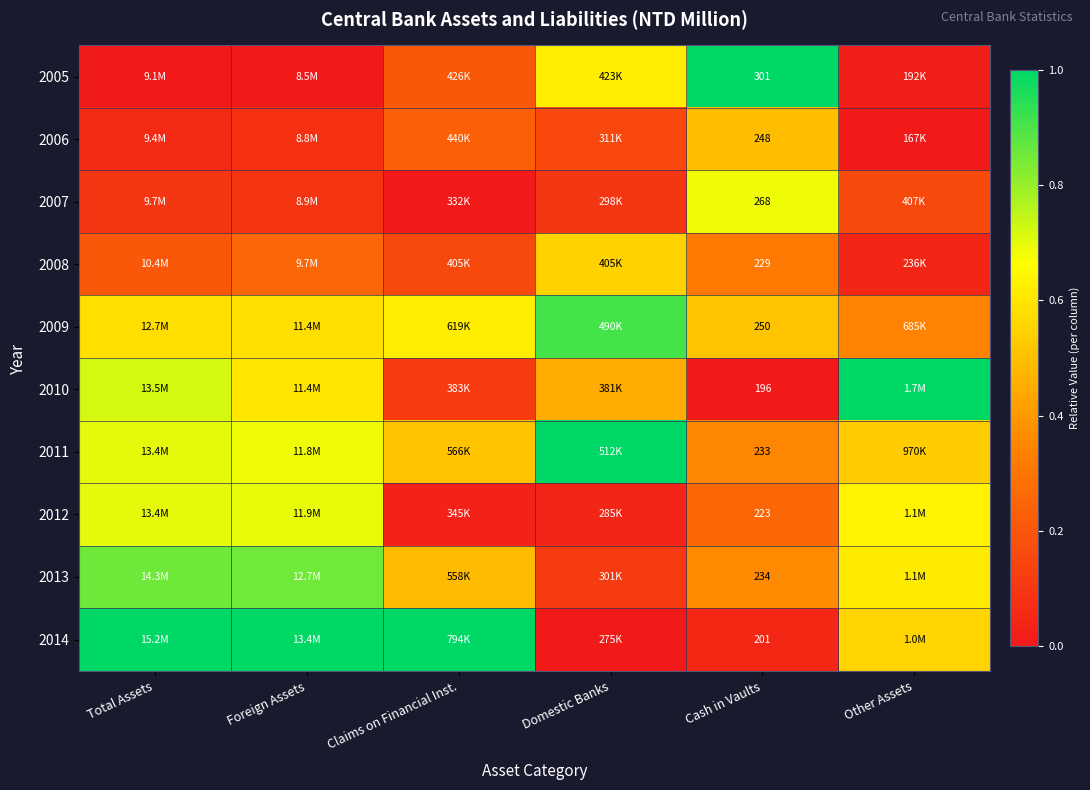

The 2008 series shows 0.1 at Foreign Assets. True or false?

False